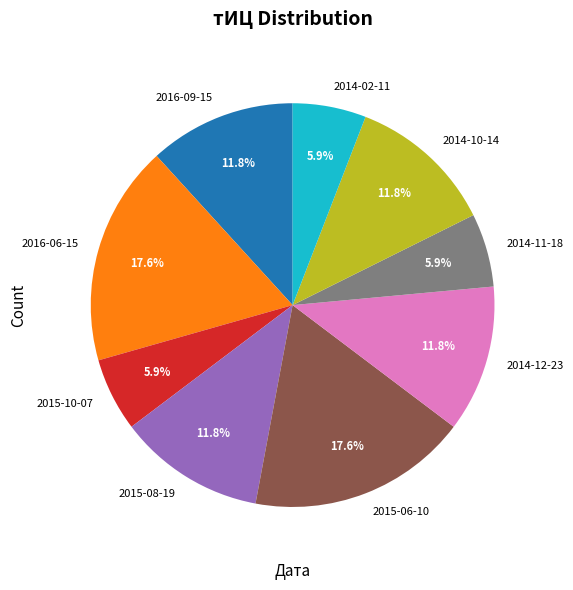

Is there any slice that represents more than half of the pie?

No